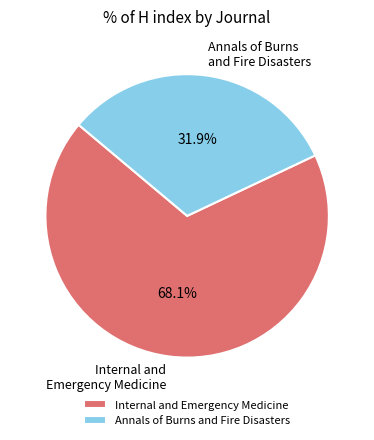

To the nearest percent, what percentage of the pie is Annals of Burns and Fire Disasters?

32%